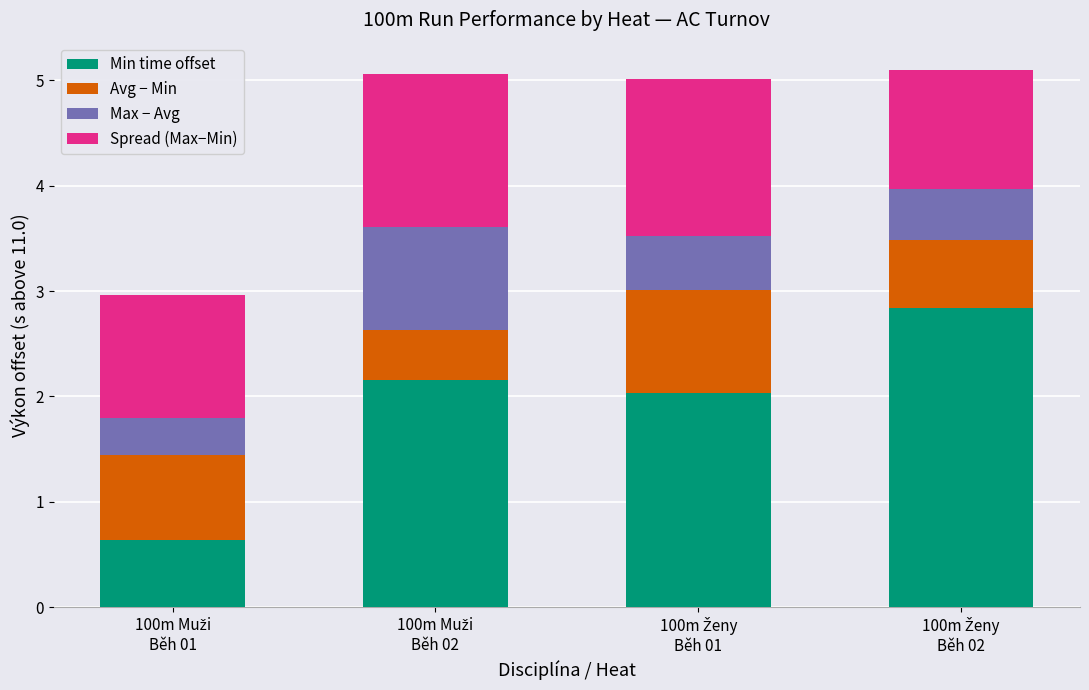

What is the average value of the Min time offset series?

1.9